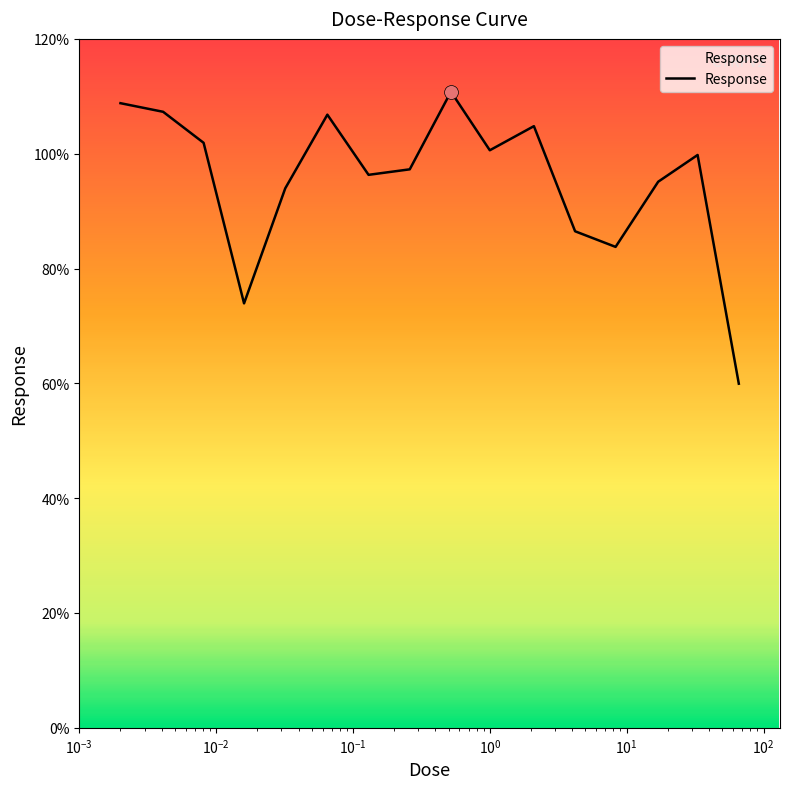

What is the minimum value shown in the chart?

59.9